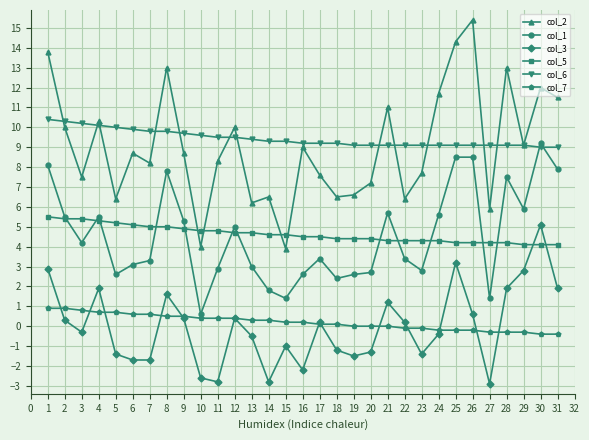

Where is the first local minimum for col_3?

3